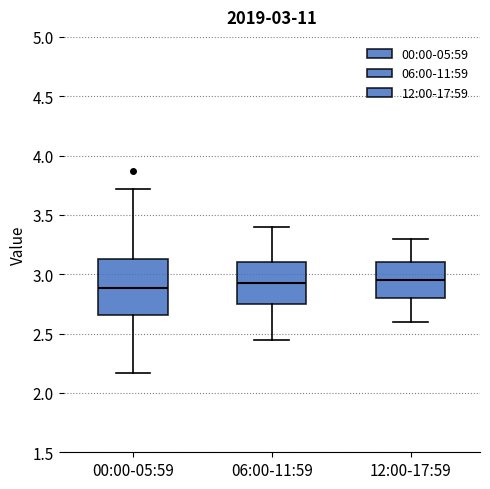

Comparing the boxes themselves (not the whiskers), which one is the tallest?

00:00-05:59